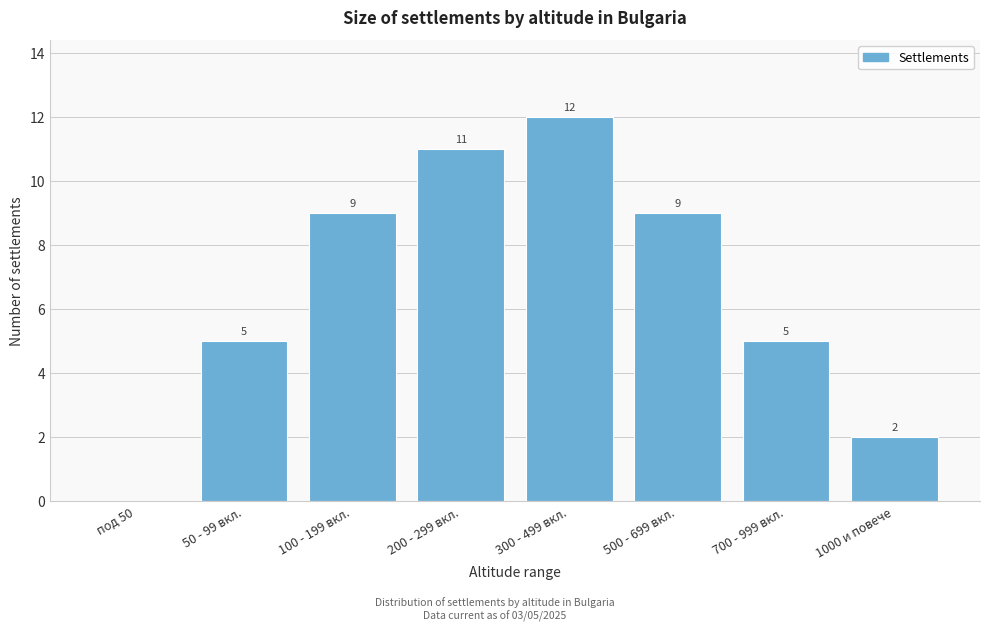

Reading left to right, extract all data points from this chart.

под 50=0	50 - 99 вкл.=5	100 - 199 вкл.=9	200 - 299 вкл.=11	300 - 499 вкл.=12	500 - 699 вкл.=9	700 - 999 вкл.=5	1000 и повече=2